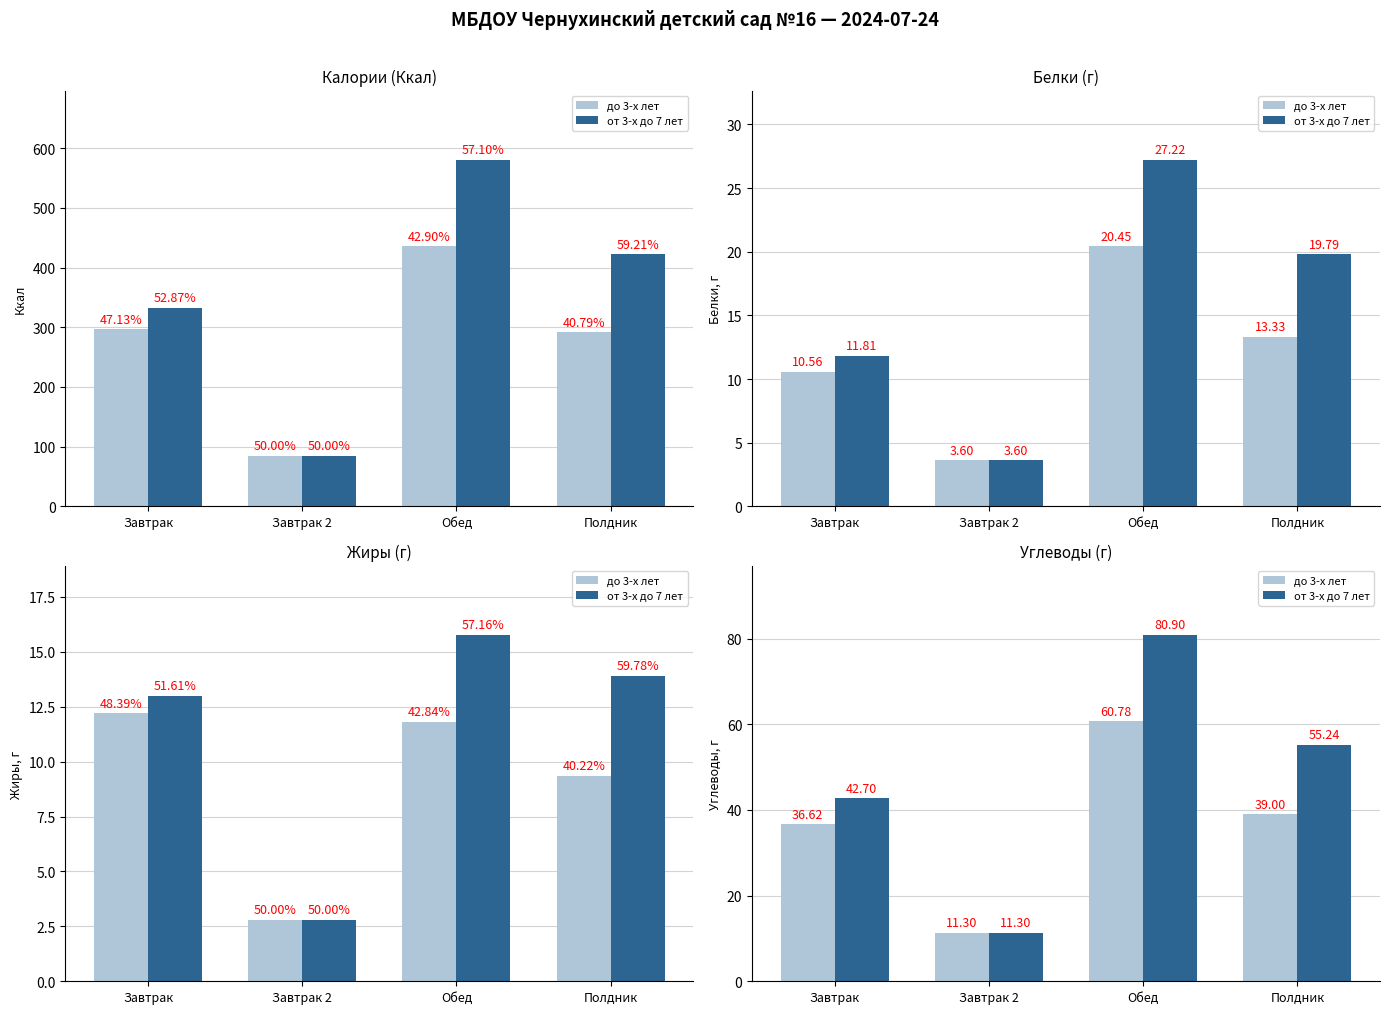

What is the value of the до 3-х лет bar at the 4th from the left?

39.0